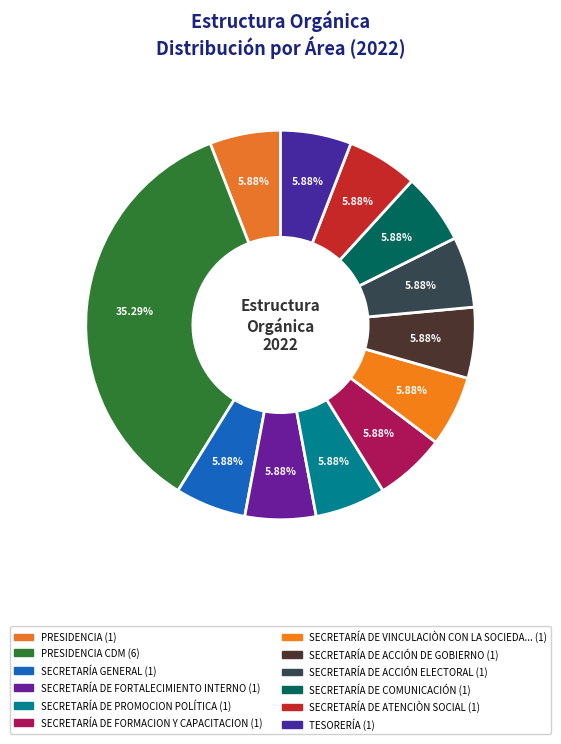

How many slices are in this pie chart?

12